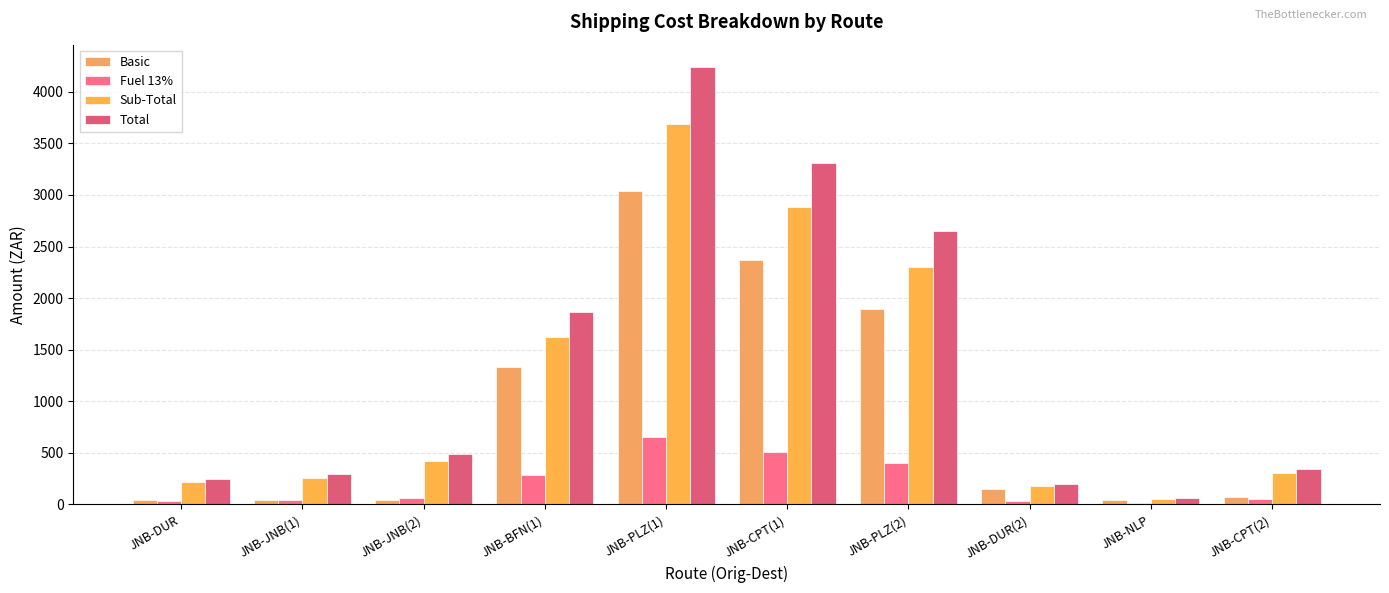

Rank the series at JNB-DUR(2) from highest to lowest value.

Total, Sub-Total, Basic, Fuel 13%